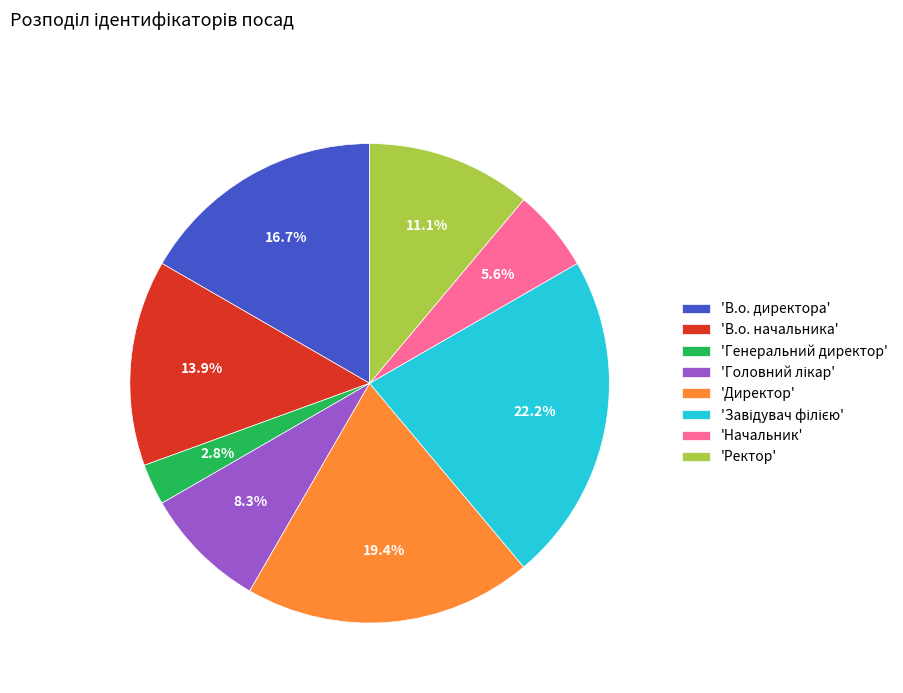

Combined, do 'В.о. начальника' and 'Директор' account for over 50%?

No